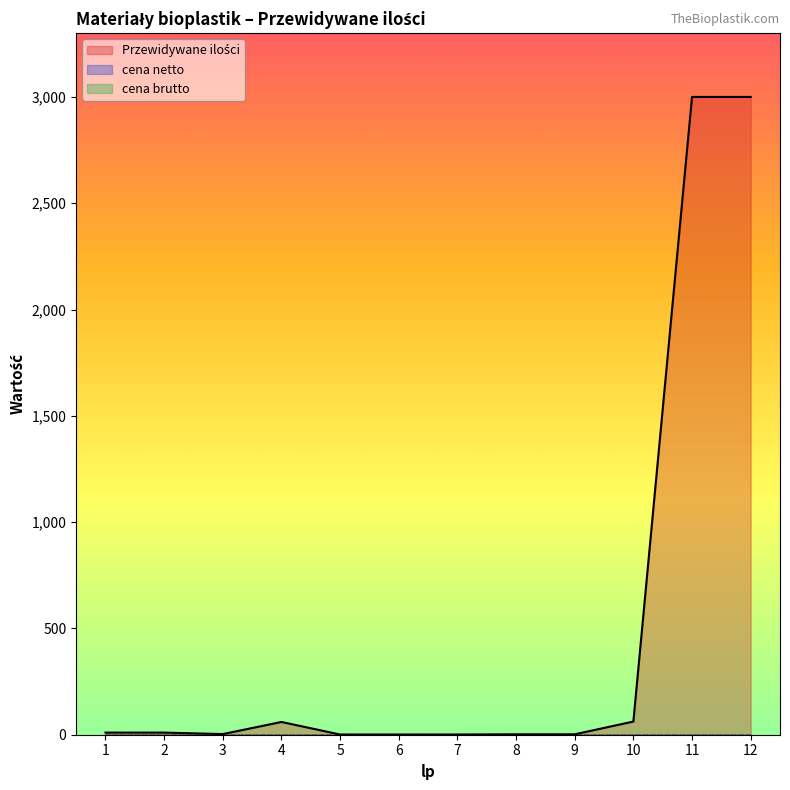

Is the value of Przewidywane ilości at 4 greater than the value of cena brutto at 7?

Yes